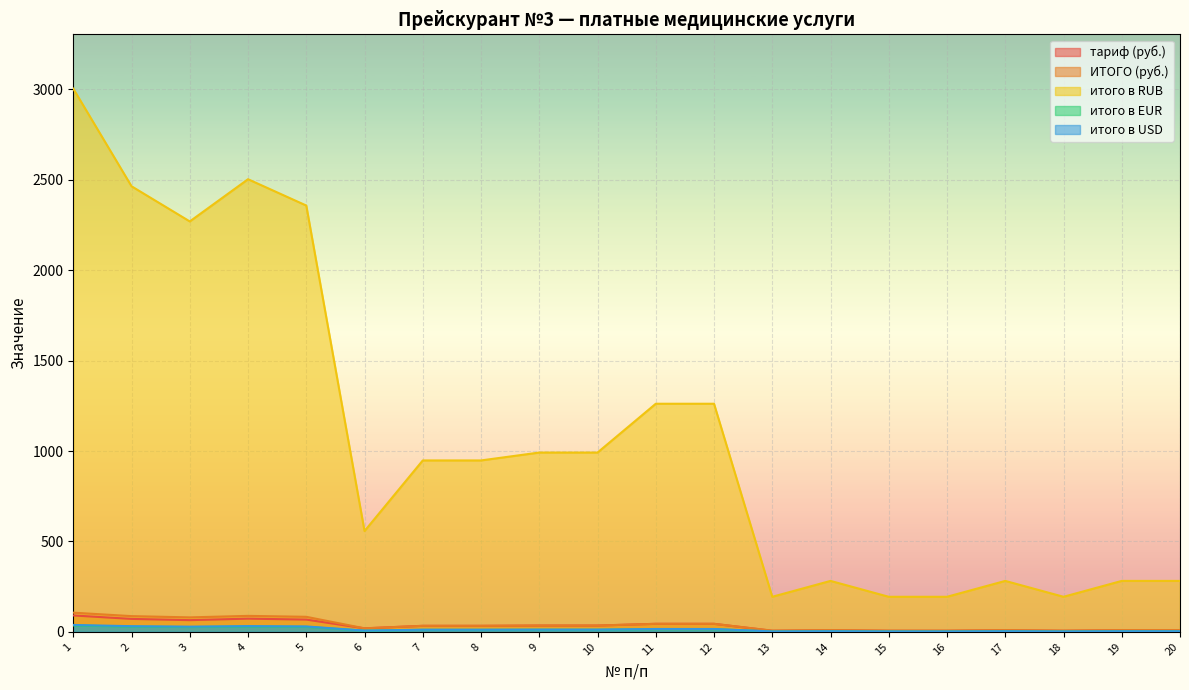

True or false: итого в RUB and итого в USD cross at least once.

False